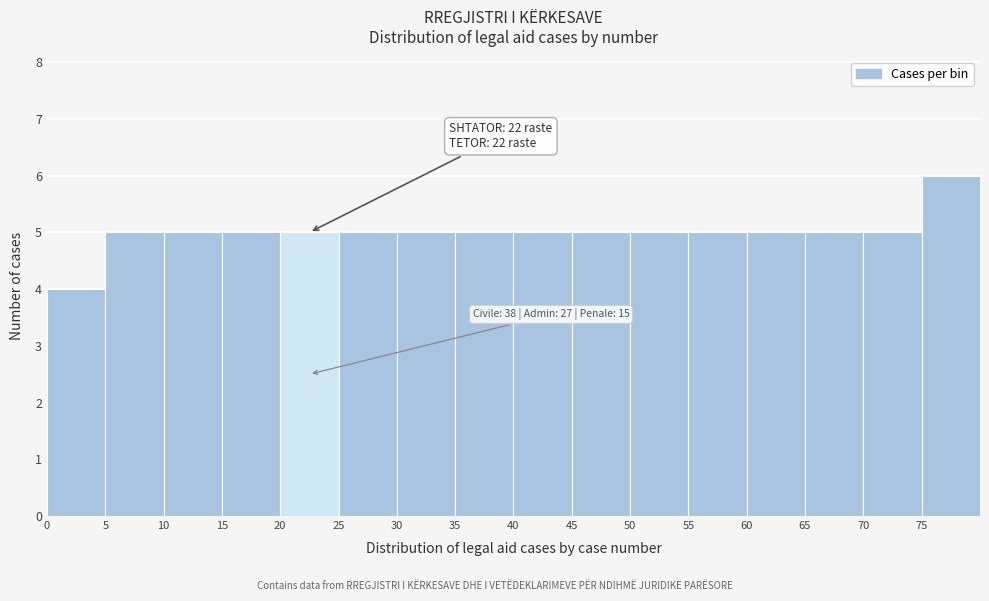

Over which range of the x-axis is the bar tallest?

75 to 80